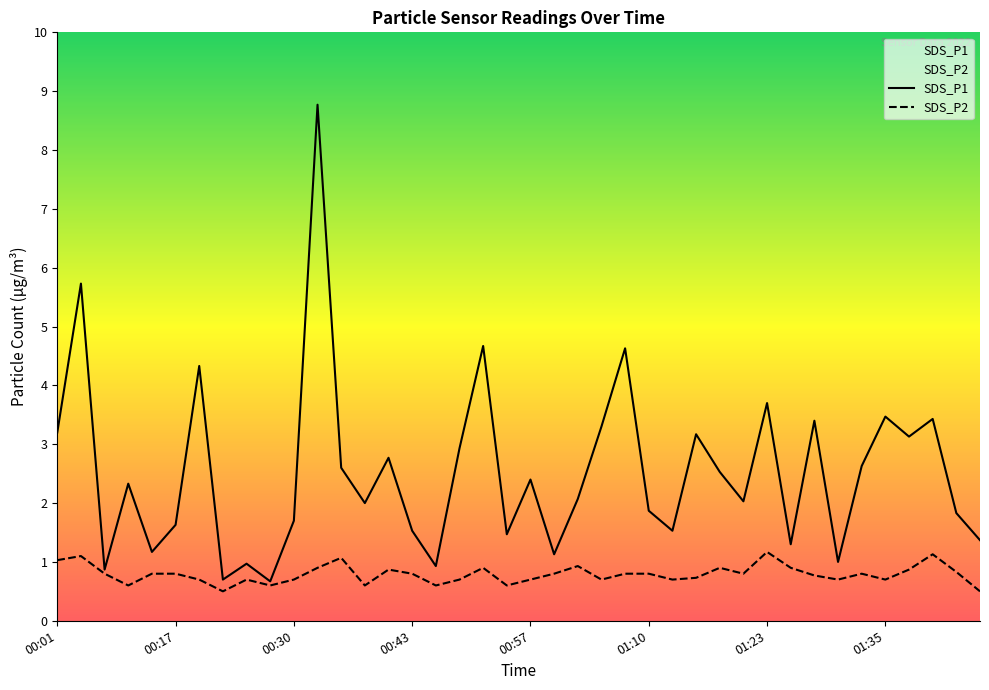

Which category has the lowest value in the SDS_P2 series?

00:23